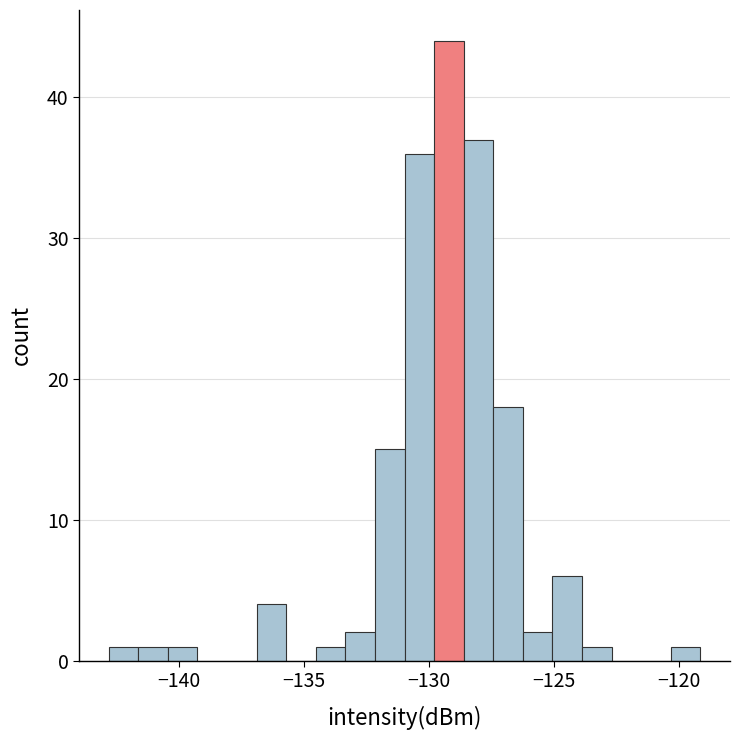

Read against the x-axis, roughly where is the centre of the tallest bar?

-129.0